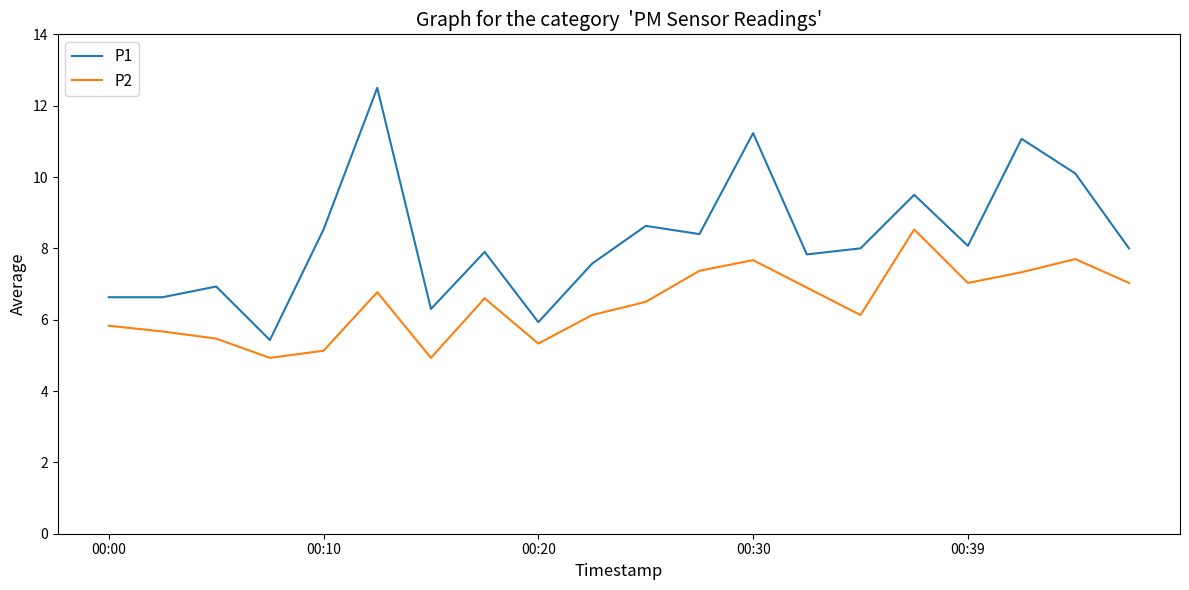

In P1, how many points are higher than both neighbors (excluding endpoints)?

7